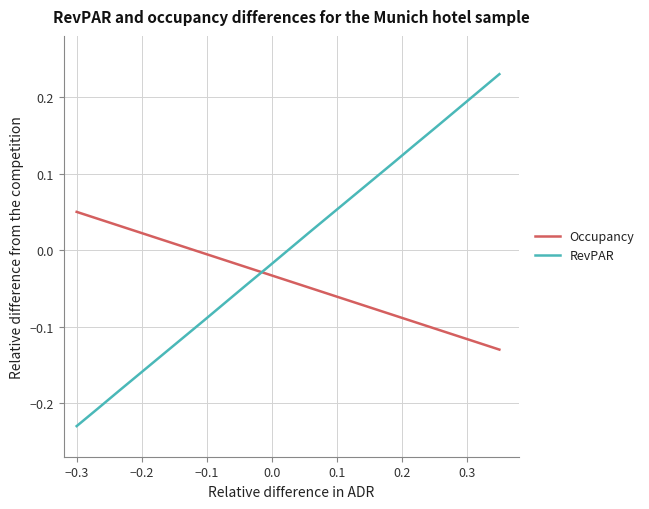

Which series has the widest spread of values?

RevPAR